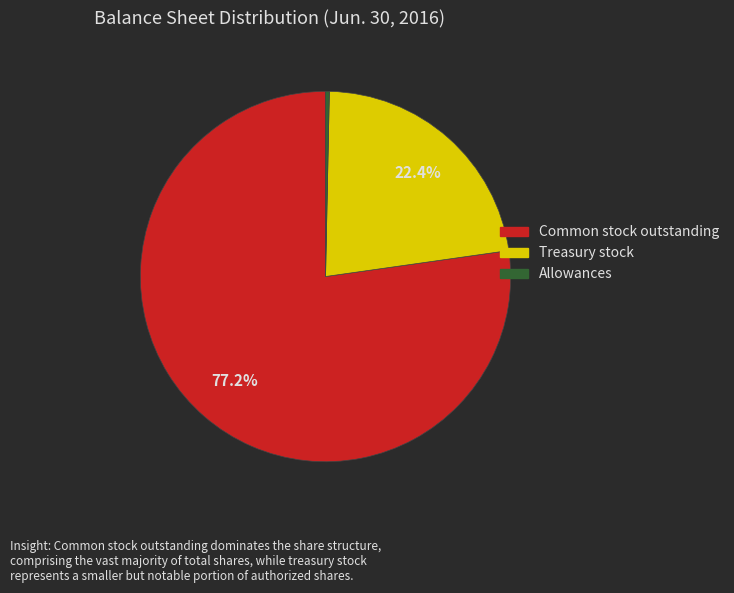

Is there any slice that represents more than half of the pie?

Yes